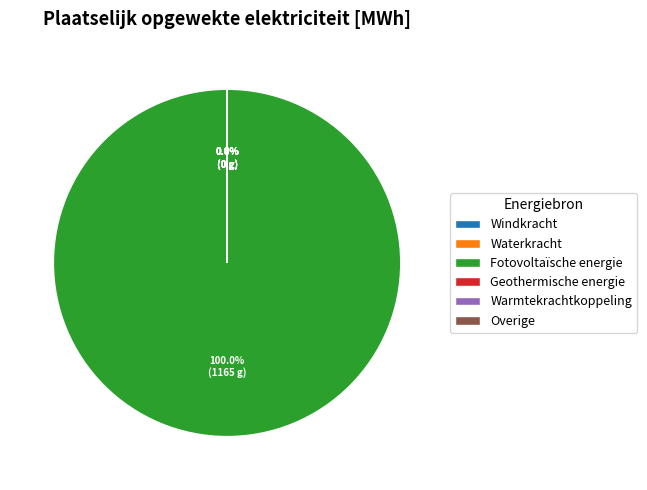

Combined, what portion of the pie is Warmtekrachtkoppeling and Fotovoltaïsche energie?

100.0%